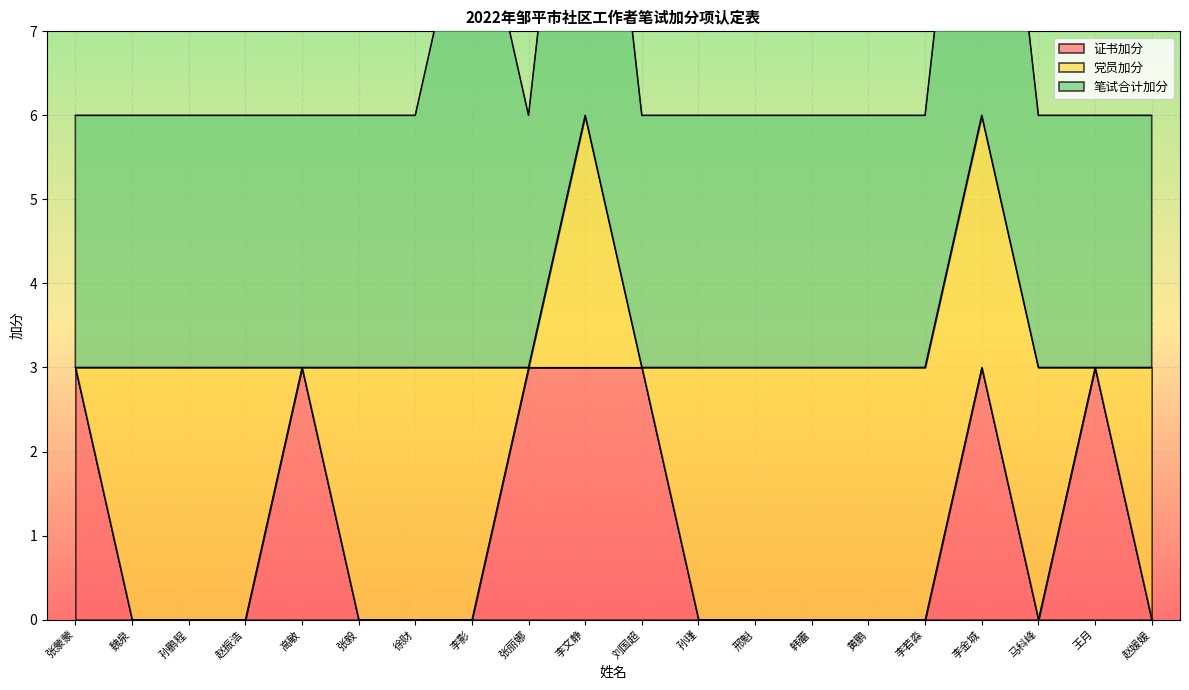

Where is 证书加分 nearest to the value 1?

魏泉